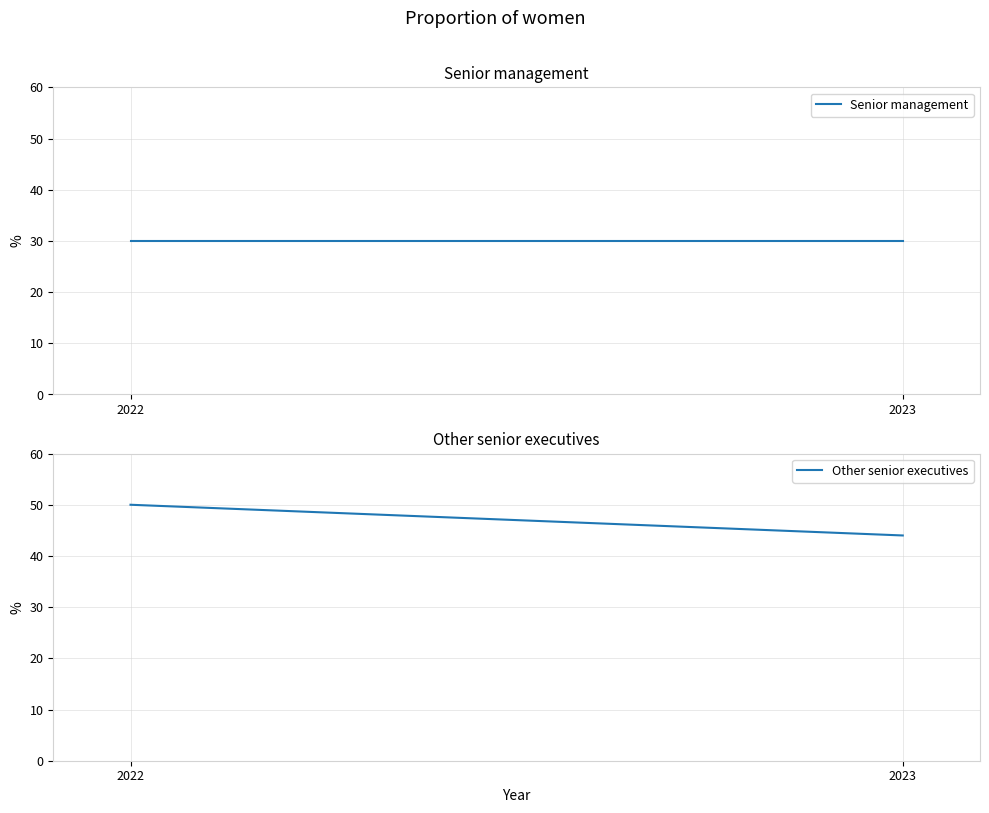

What is the total value across all series at 2023?

74